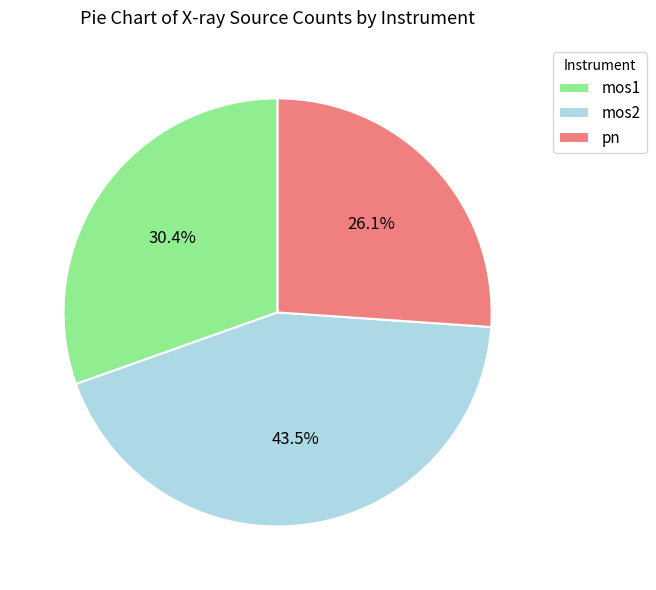

What portion of the pie excludes mos2?

56.5%